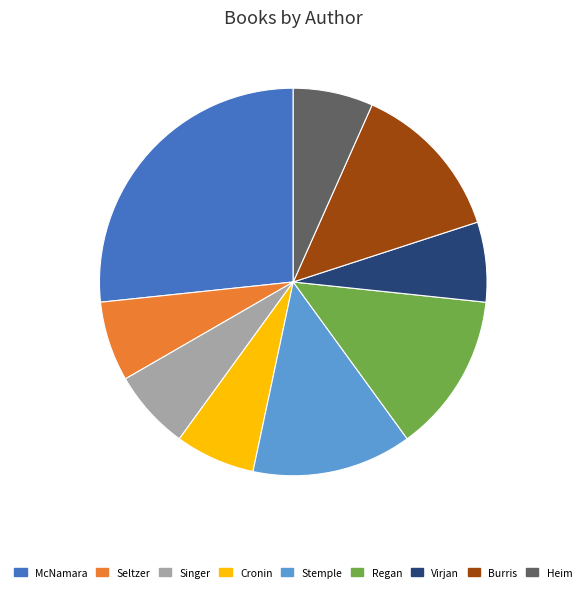

How many segments does this pie chart have?

9